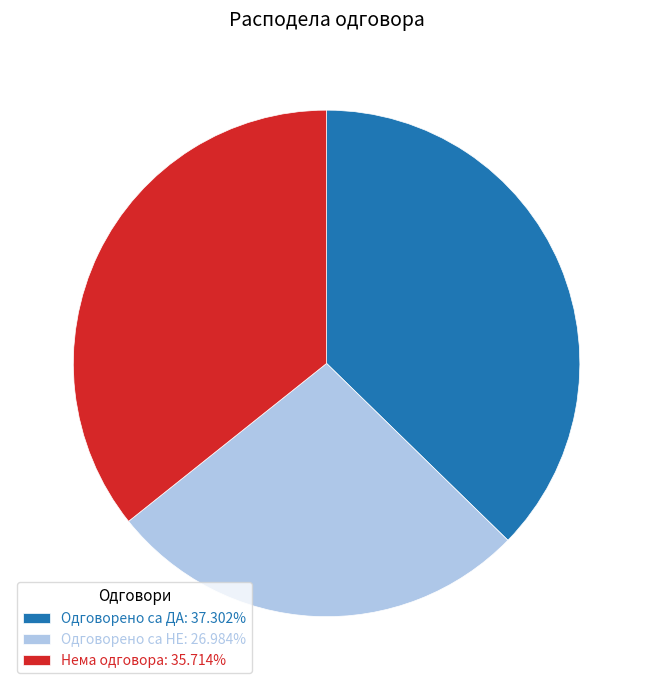

What is the ratio of the value at Нема одговора: 35.714% to the value at Одговорено са ДА: 37.302%?

1.0